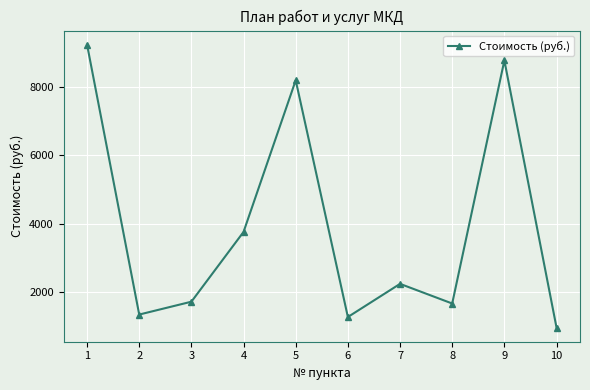

At which category does the data reach its first local peak?

5